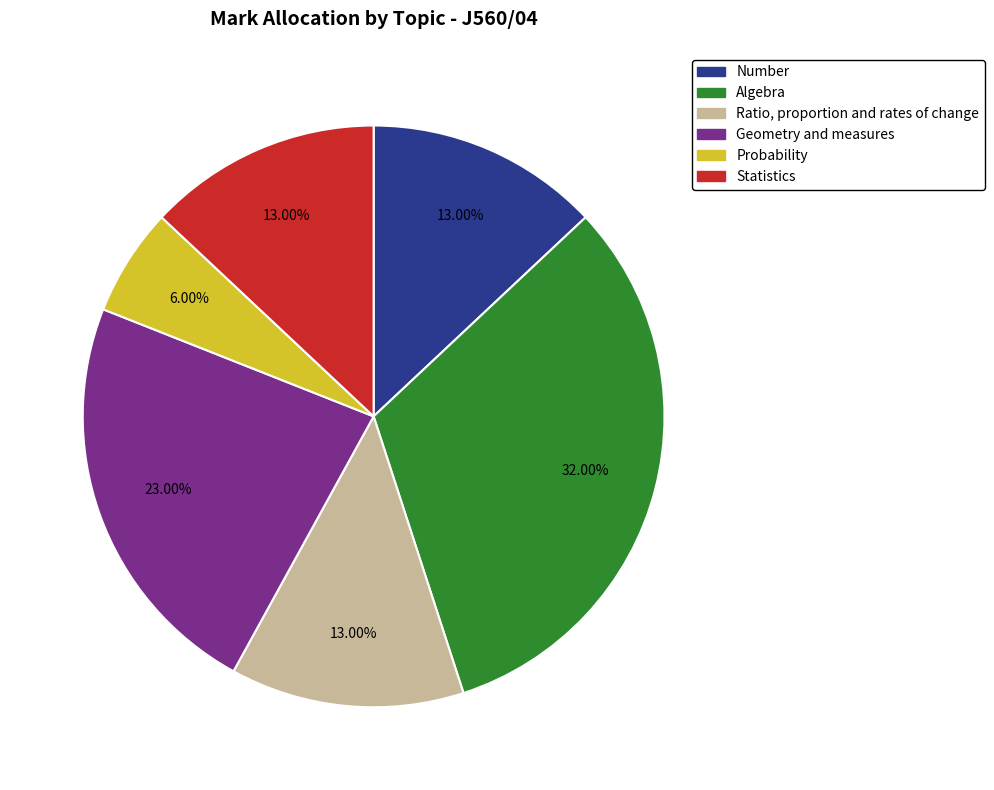

What percentage is the Probability slice, to the nearest percent?

6%